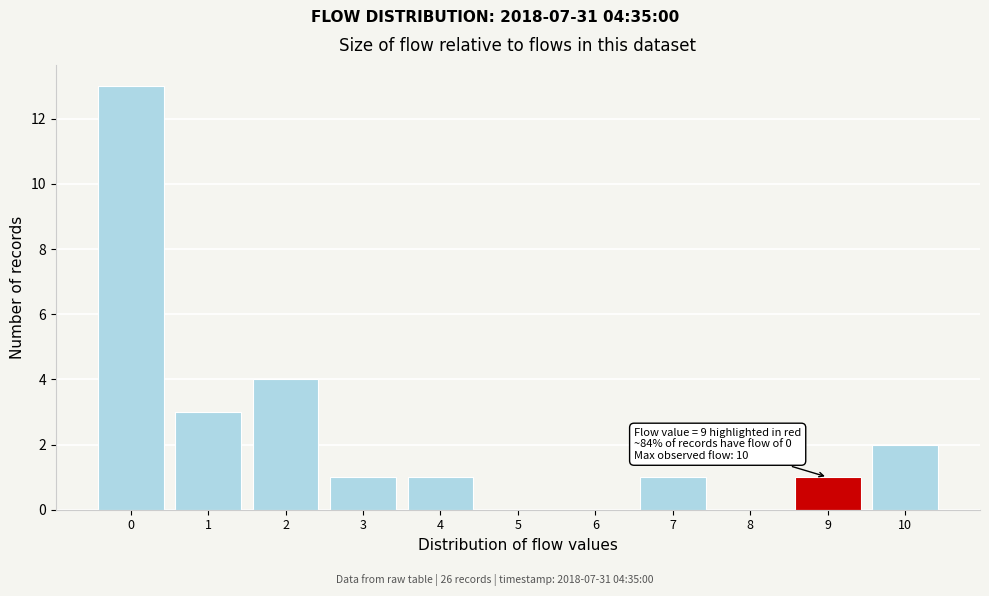

Reading left to right, list all the values displayed in this chart.

0=13	1=3	2=4	3=1	4=1	5=0	6=0	7=1	8=0	9=1	10=2